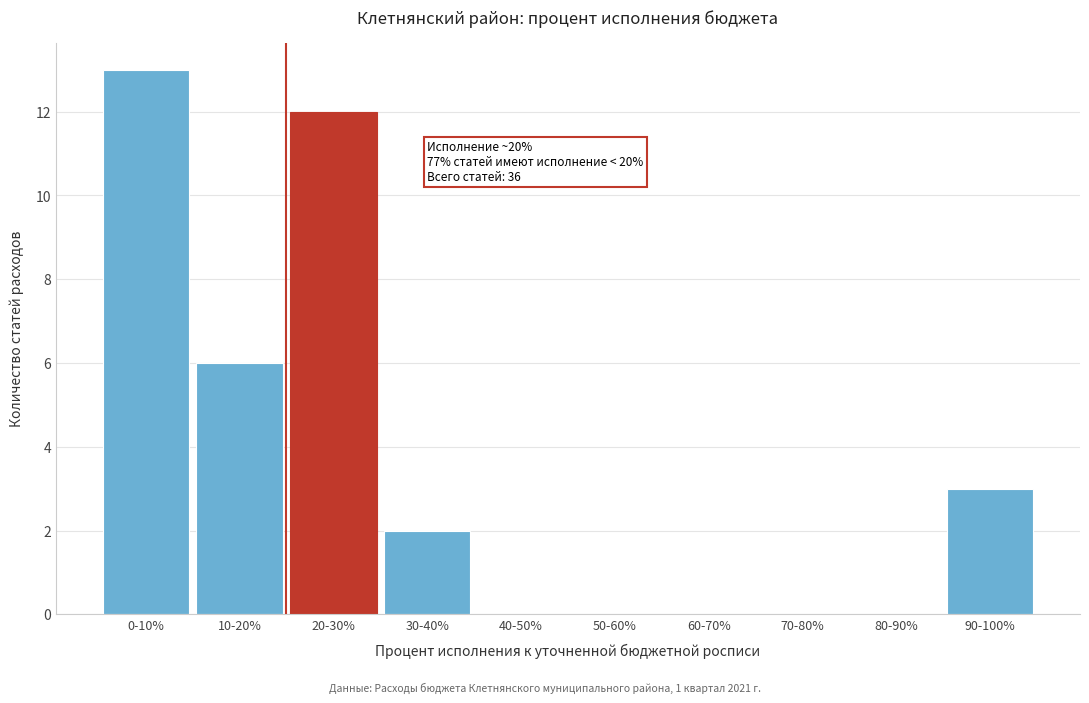

Reading left to right, what are all the values shown in this chart?

0-10%=13	10-20%=6	20-30%=12	30-40%=2	40-50%=0	50-60%=0	60-70%=0	70-80%=0	80-90%=0	90-100%=3